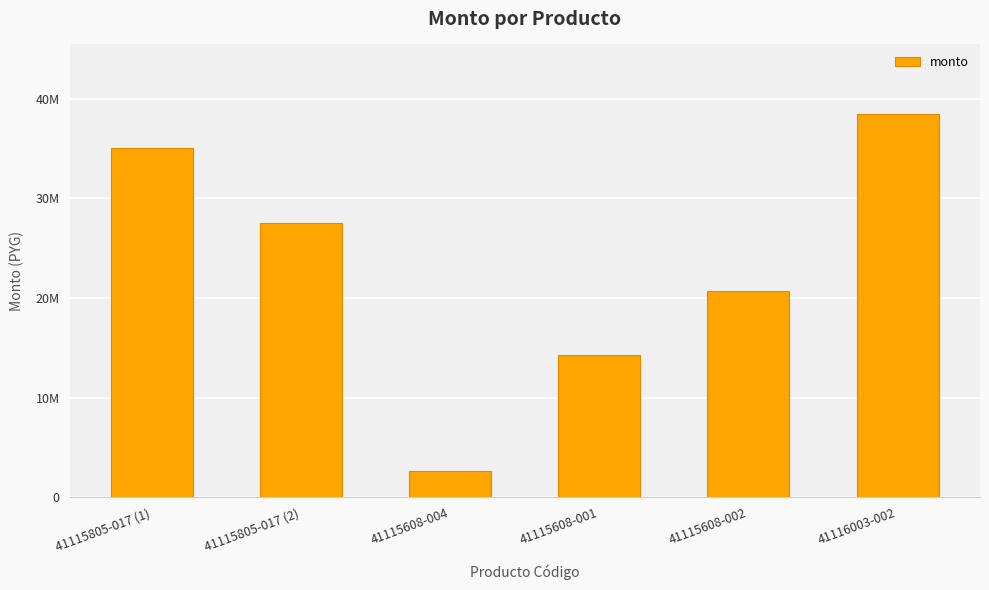

The value at 41115608-001 is 14300000. True or false?

True